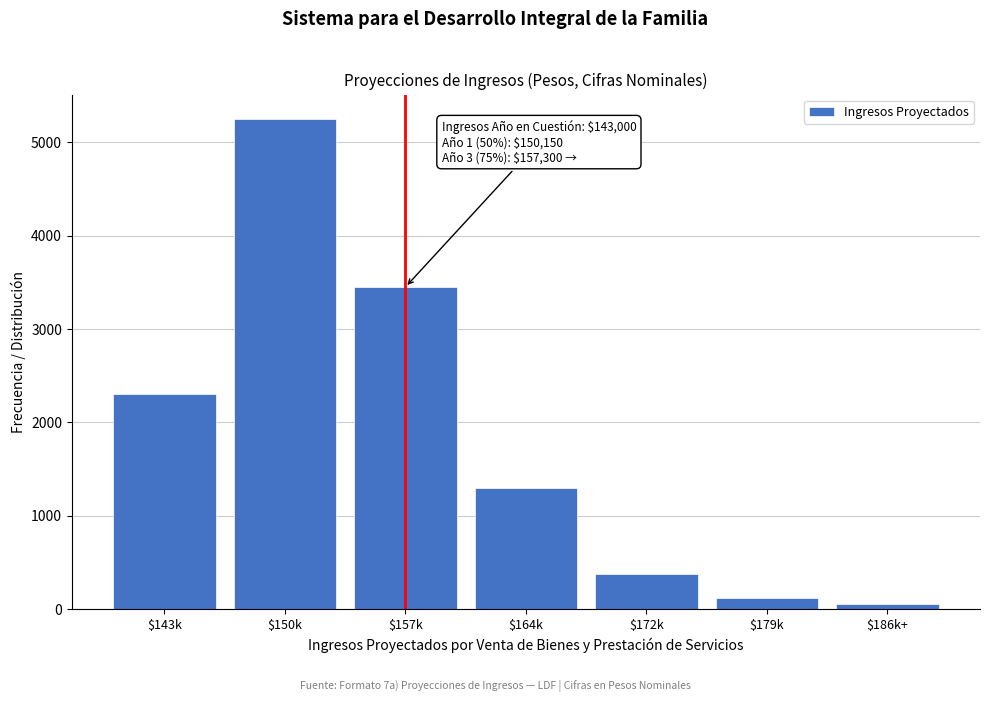

Reading right to left, extract all data points from this chart.

60	120	380	1300	3450	5250	2300